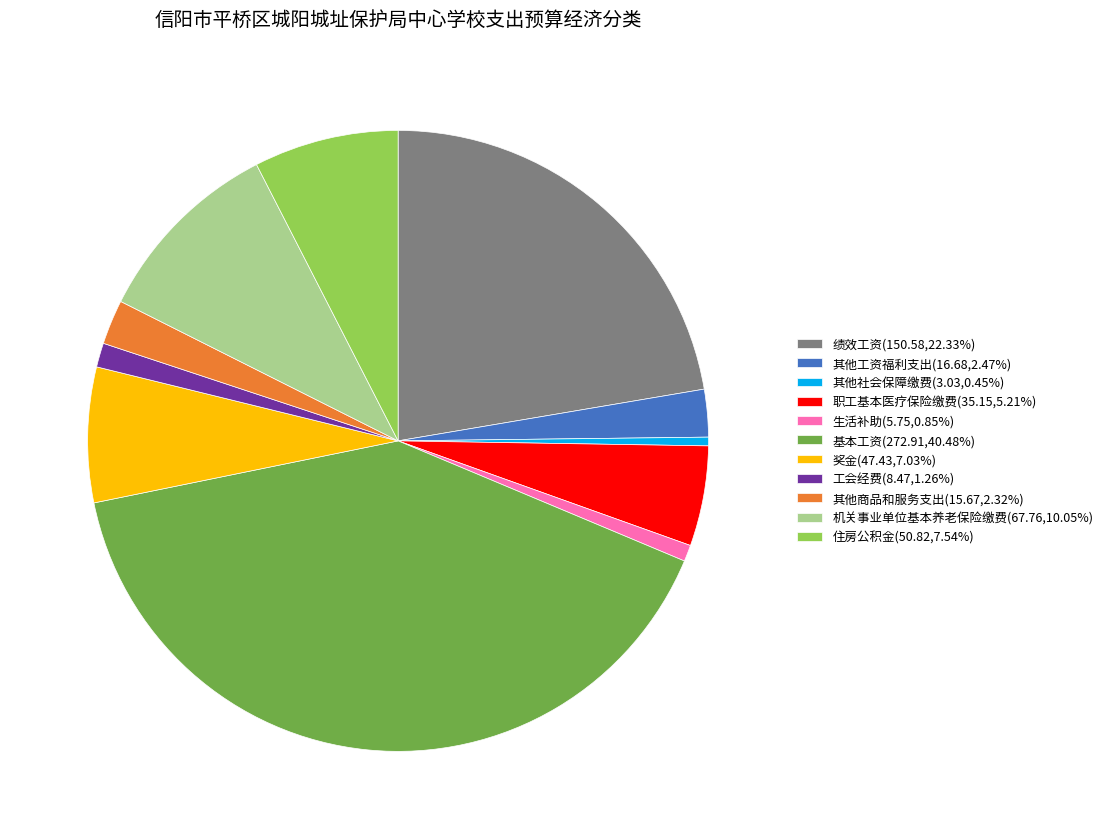

The 机关事业单位基本养老保险缴费 slice represents 10% of the pie. True or false?

True